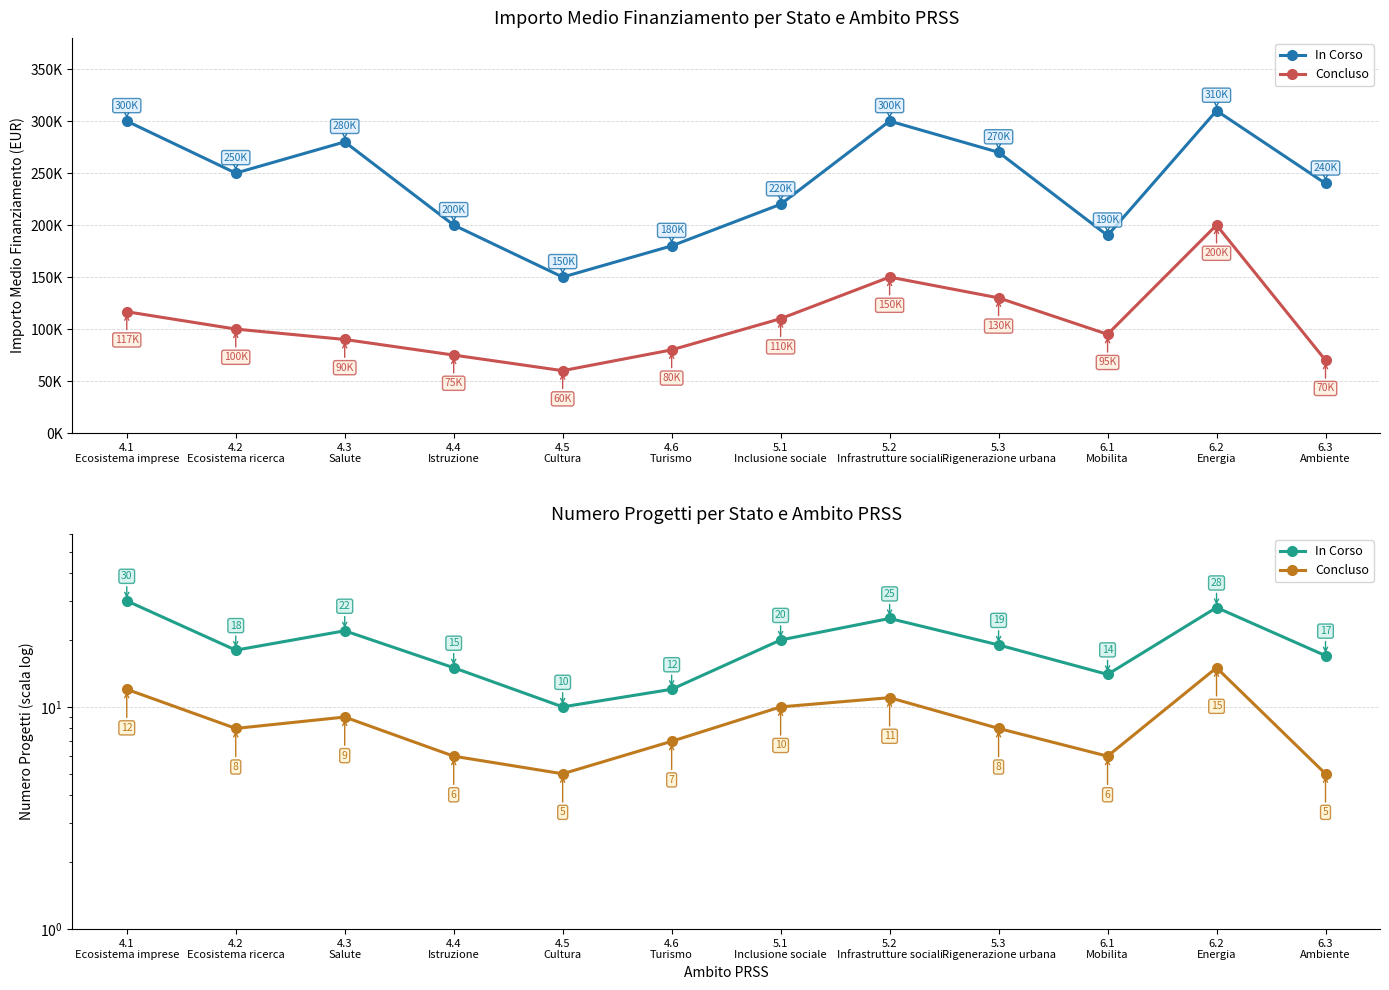

How many data points in Concluso are less than 8?

5